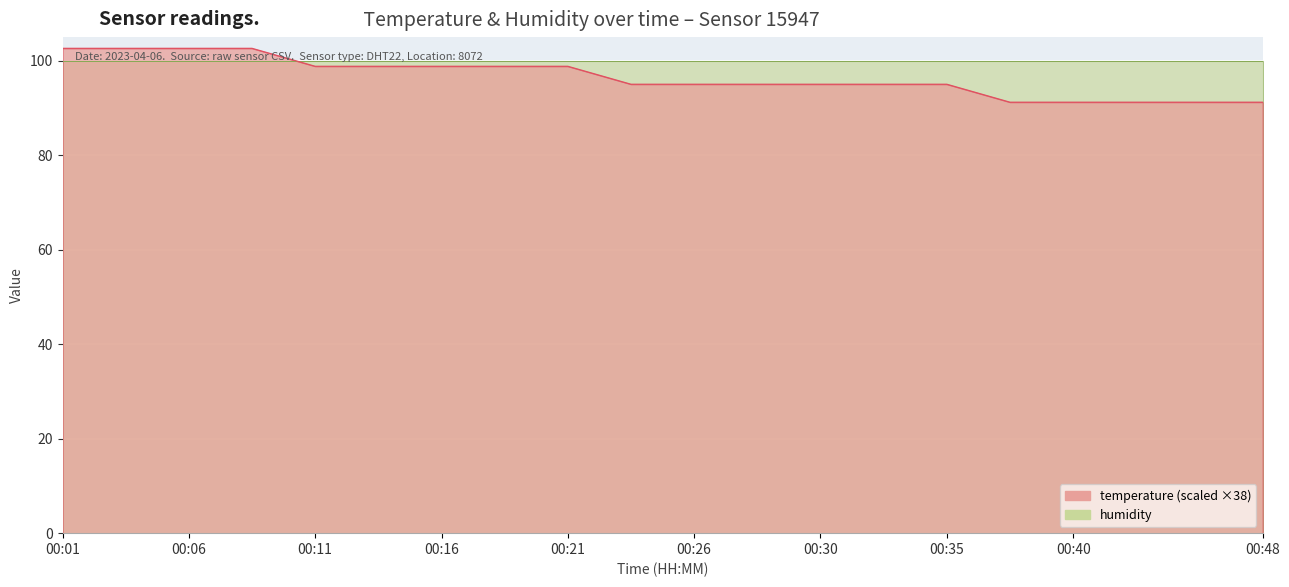

What is the value of the 6th point from the left?

98.8